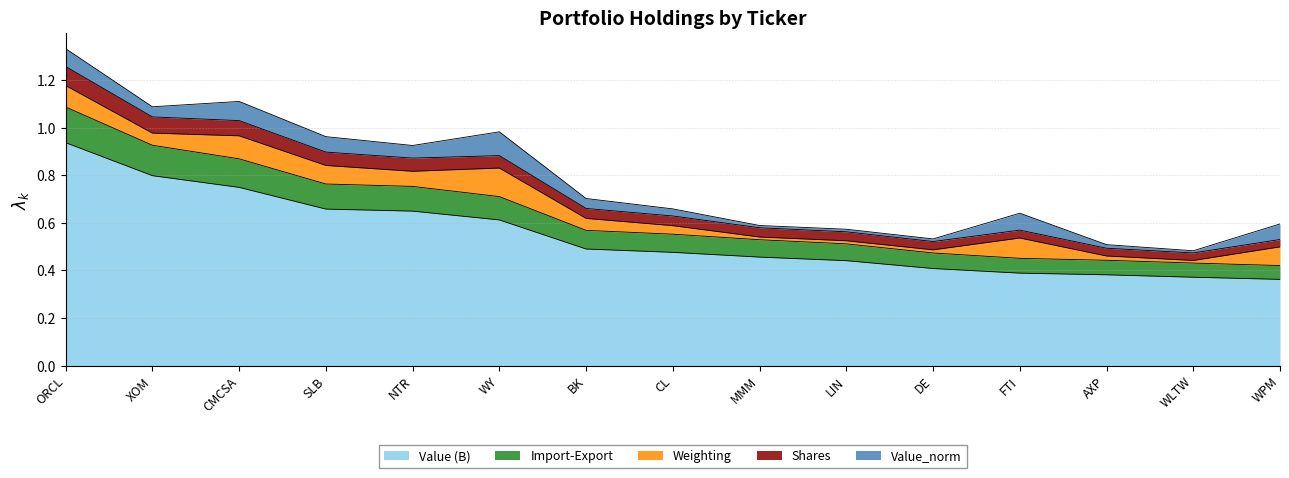

Which category has the highest value in the Value (B) series?

ORCL